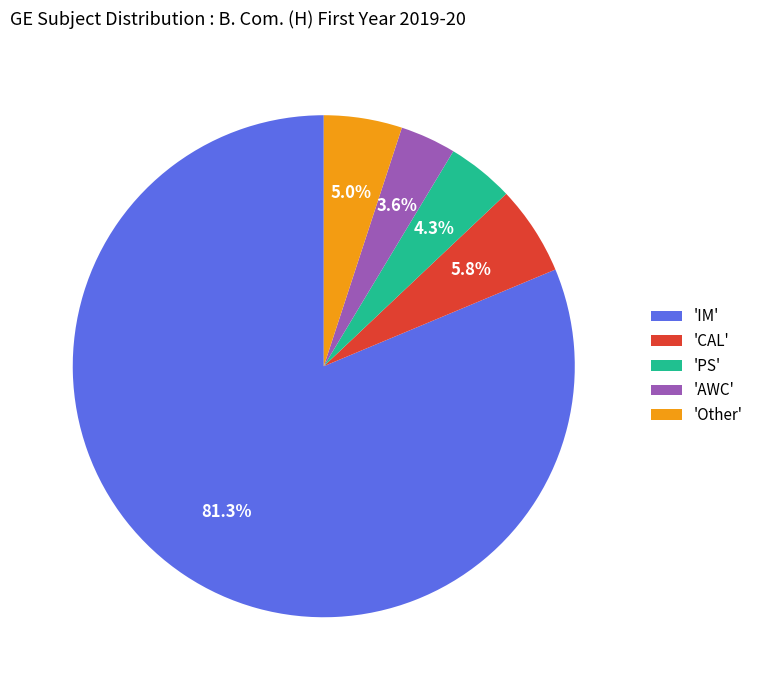

Combined, do 'IM' and 'PS' account for over 50%?

Yes